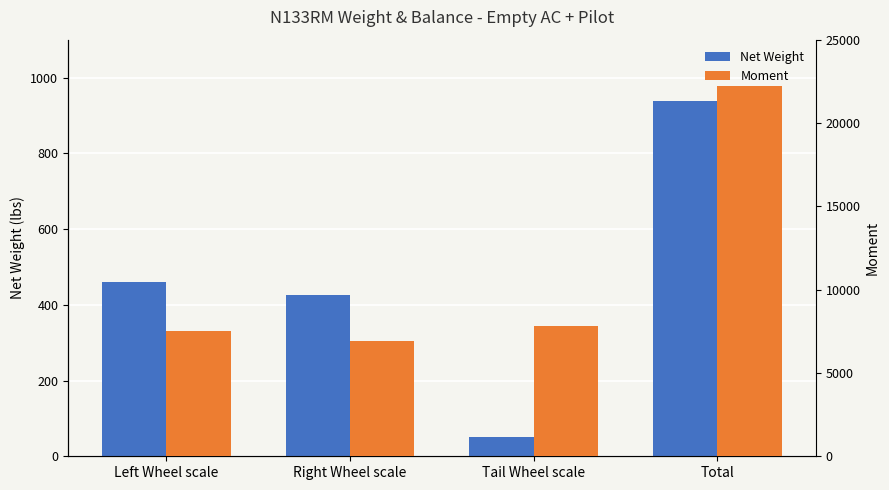

True or false: Moment has a value of 10933.6 at Tail Wheel scale.

False